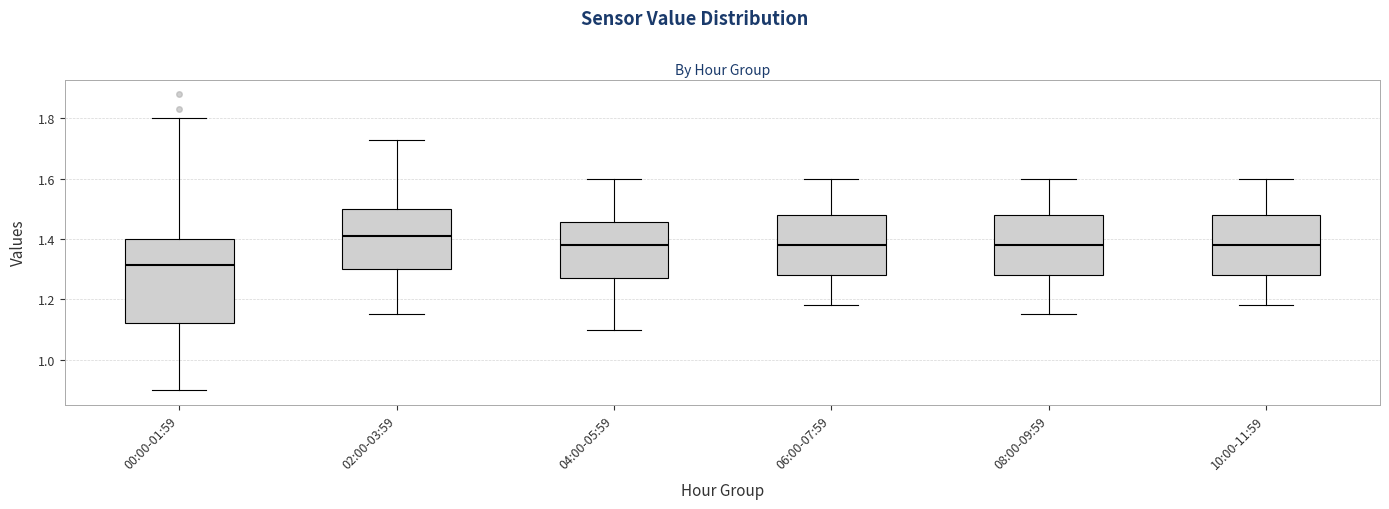

Where is the lower edge of the box for 00:00-01:59 on the y-axis? The values are not printed on the chart, so give them approximately, as read against the axis.

1.12